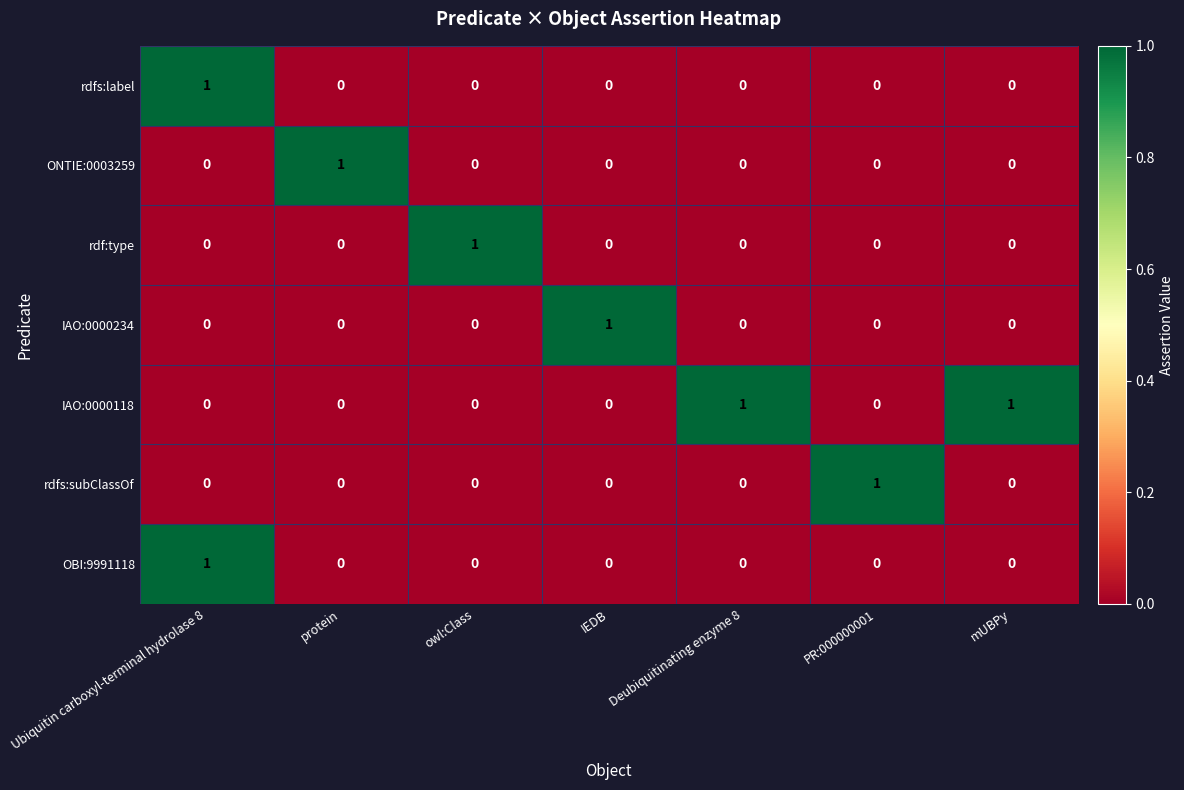

At which category is the sum across all series the highest?

Ubiquitin carboxyl-terminal hydrolase 8